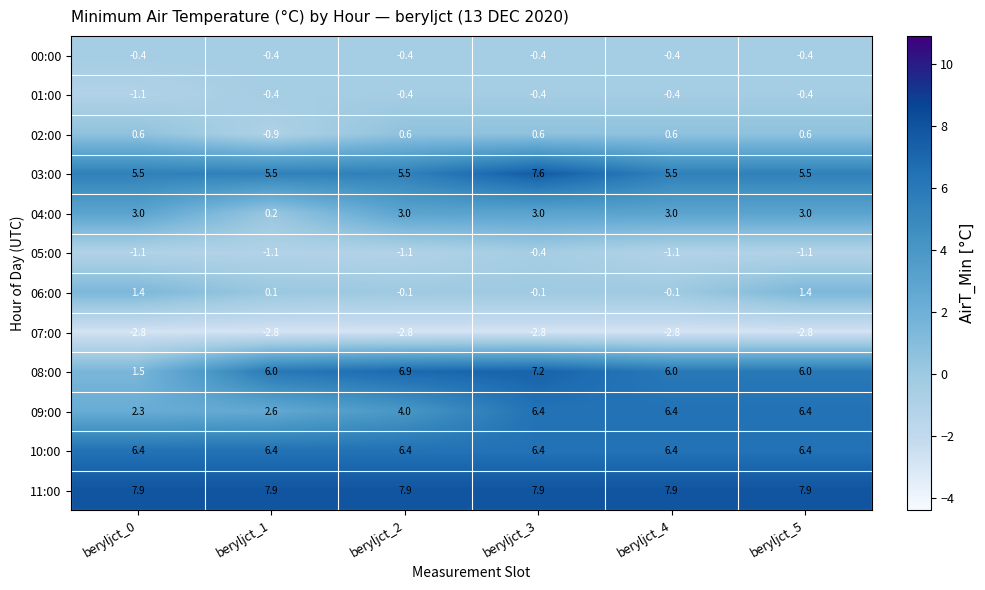

What is the approximate value of 11:00 at beryljct_1?

7.9